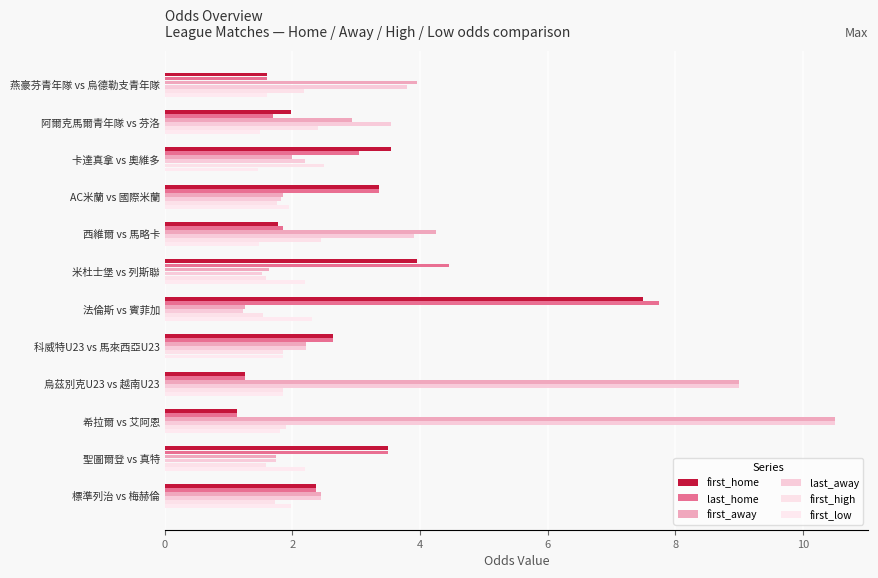

How many data points does each series have?

12